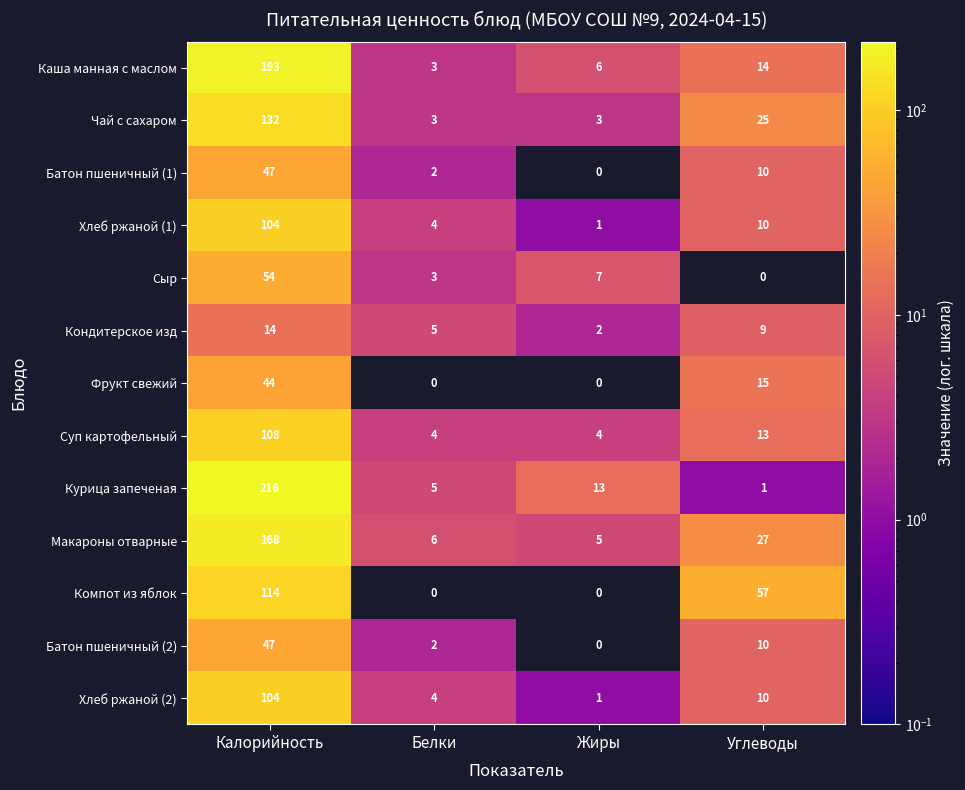

List the labels in order of Каша манная с маслом value, largest first.

Калорийность, Углеводы, Жиры, Белки